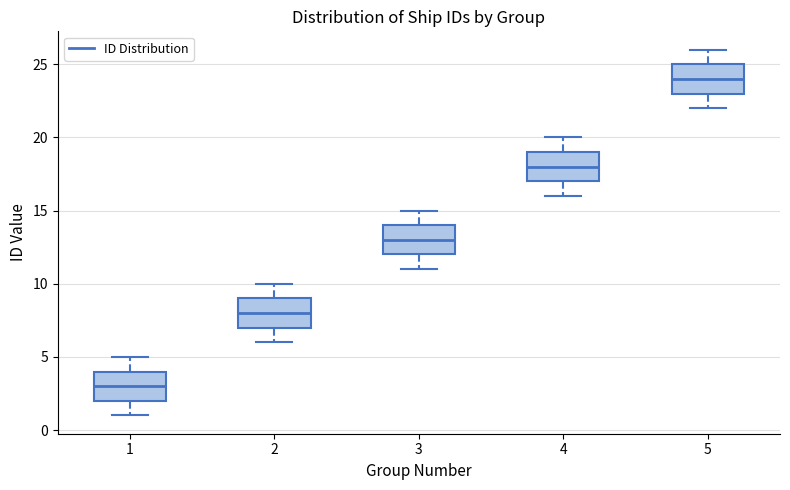

Reading left to right, transcribe this box plot: for each box, give where its median line is, the range the box spans, and where its two whiskers end, as read against the y-axis. The values are not printed on the chart, so give them approximately, as read against the axis.

1: median 3, box 2 to 4, whiskers 1 to 5
2: median 8, box 7 to 9, whiskers 6 to 10
3: median 13, box 12 to 14, whiskers 11 to 15
4: median 18, box 17 to 19, whiskers 16 to 20
5: median 24, box 23 to 25, whiskers 22 to 26